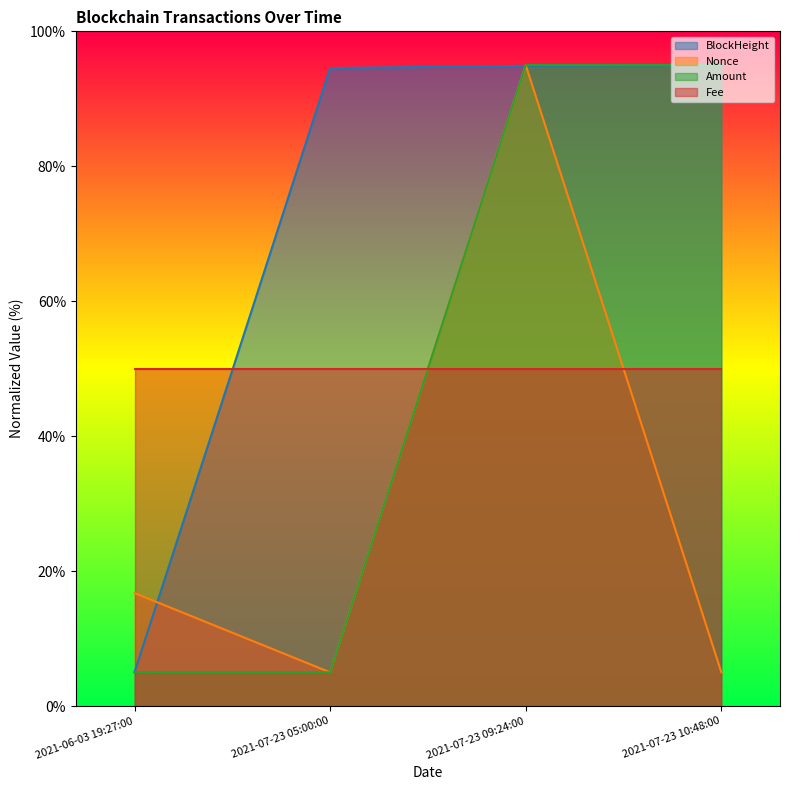

Which series changed the most between 2021-07-23 05:00:00 and 2021-07-23 09:24:00?

Nonce